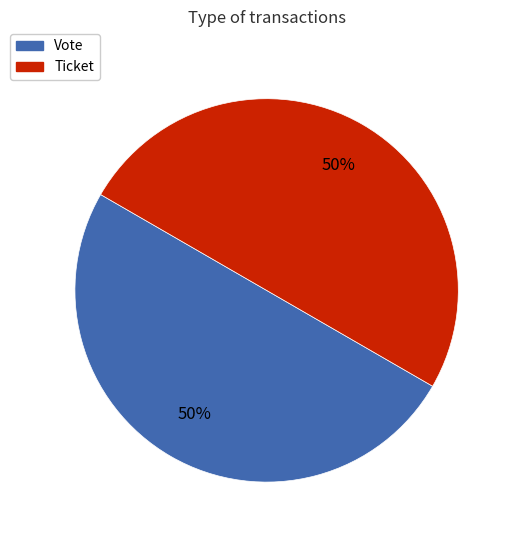

The Vote slice represents 55% of the pie. True or false?

False